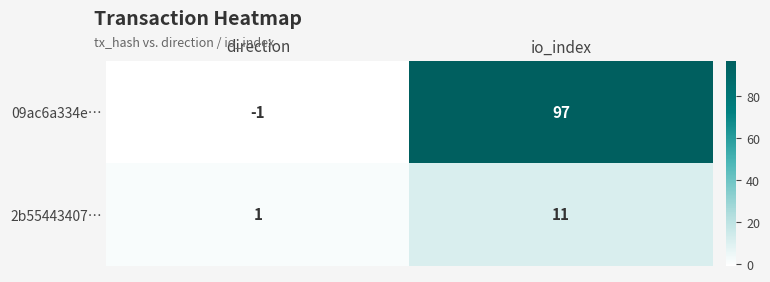

What is the smallest value displayed?

-1